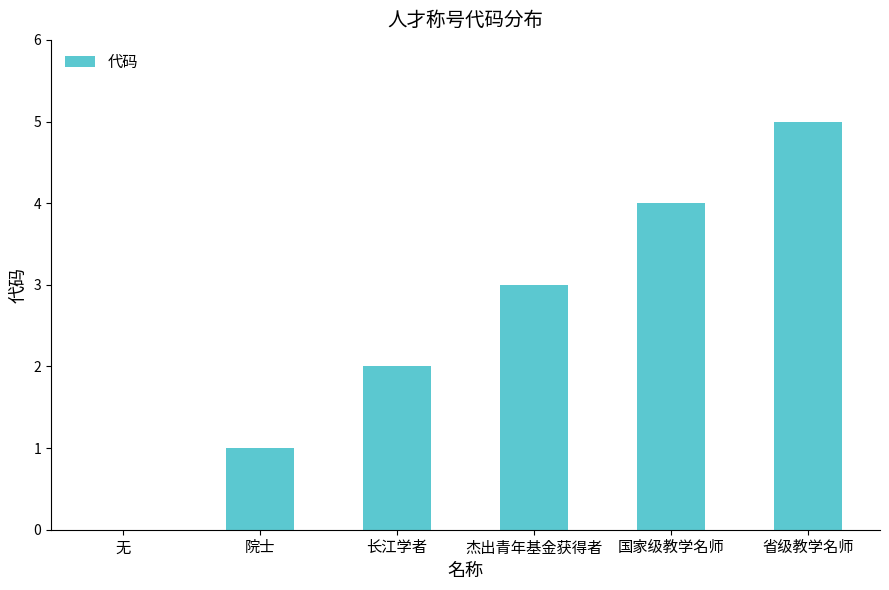

Reading left to right, transcribe all the data shown in this chart.

0	1	2	3	4	5